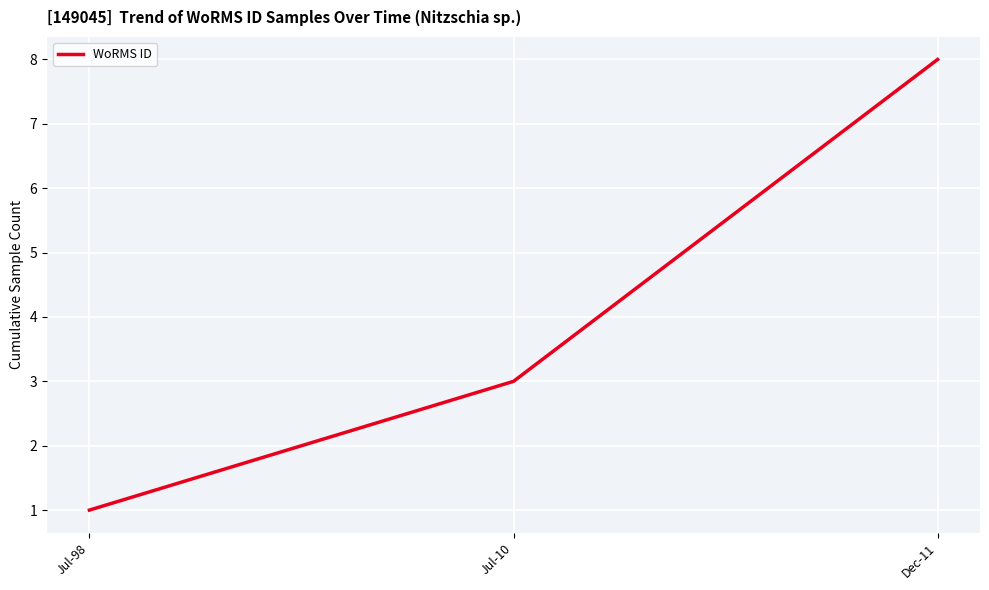

What is the minimum value shown in the chart?

1